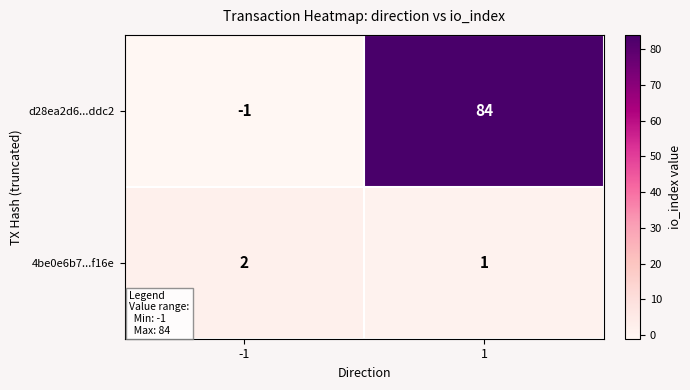

Is it true that 4be0e6b7...f16e equals 2 at -1?

True